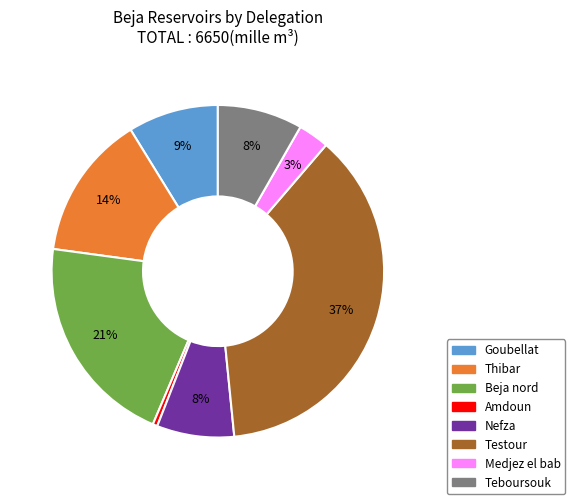

Does Goubellat represent more than half of the total?

No